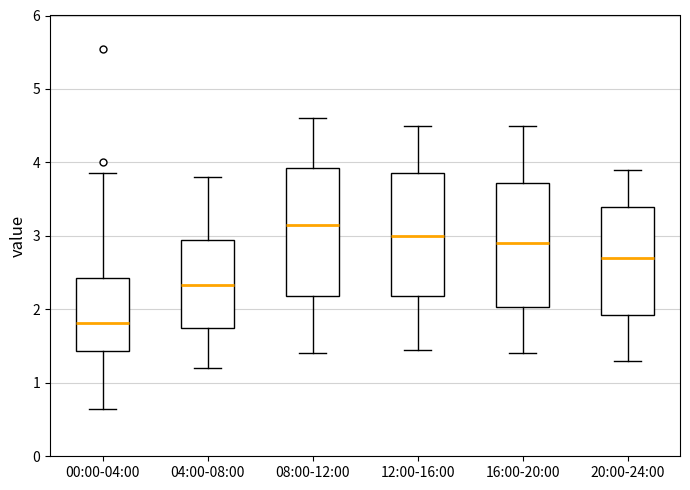

Reading left to right, transcribe this box plot: for each box, give where its median line is, the range the box spans, and where its two whiskers end, as read against the y-axis. The values are not printed on the chart, so give them approximately, as read against the axis.

00:00-04:00: median 1.8, box 1.4 to 2.4, whiskers 0.7 to 3.9
04:00-08:00: median 2.3, box 1.8 to 2.9, whiskers 1.2 to 3.8
08:00-12:00: median 3.2, box 2.2 to 3.9, whiskers 1.4 to 4.6
12:00-16:00: median 3.0, box 2.2 to 3.9, whiskers 1.5 to 4.5
16:00-20:00: median 2.9, box 2.0 to 3.7, whiskers 1.4 to 4.5
20:00-24:00: median 2.7, box 1.9 to 3.4, whiskers 1.3 to 3.9